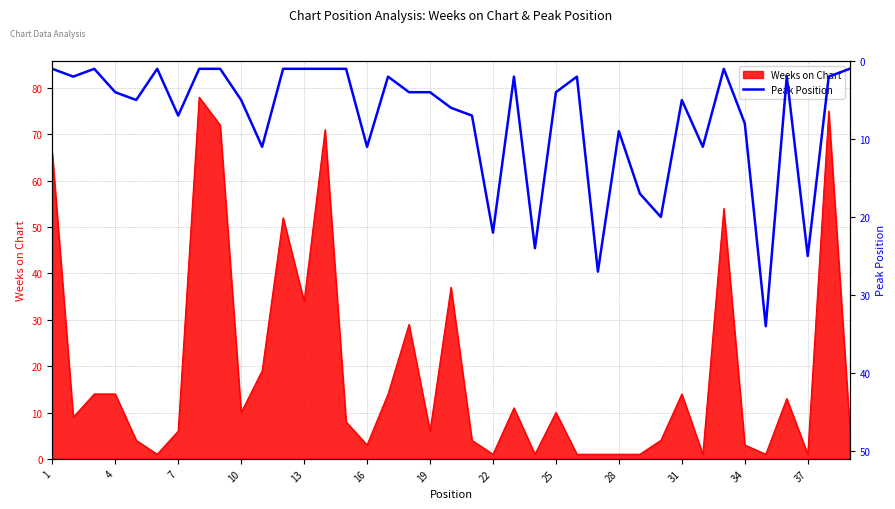

How many data points are less than 4?

17